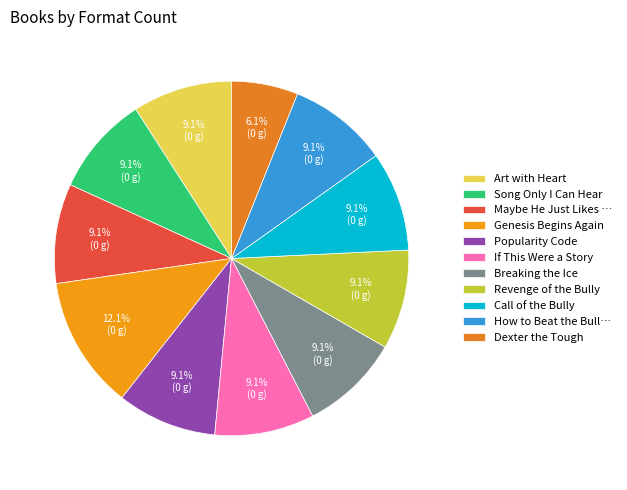

Between Dexter the Tough and Breaking the Ice, which is larger?

Breaking the Ice